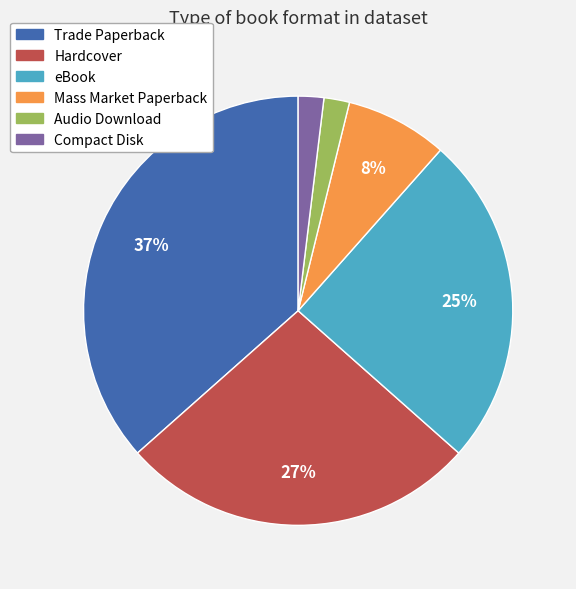

Is there a majority slice in this chart?

No